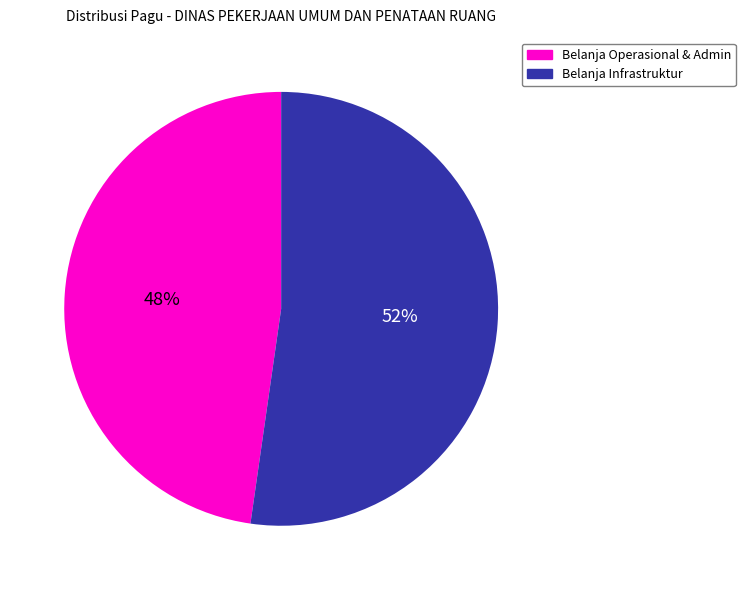

To the nearest percent, what is the average slice percentage?

50%